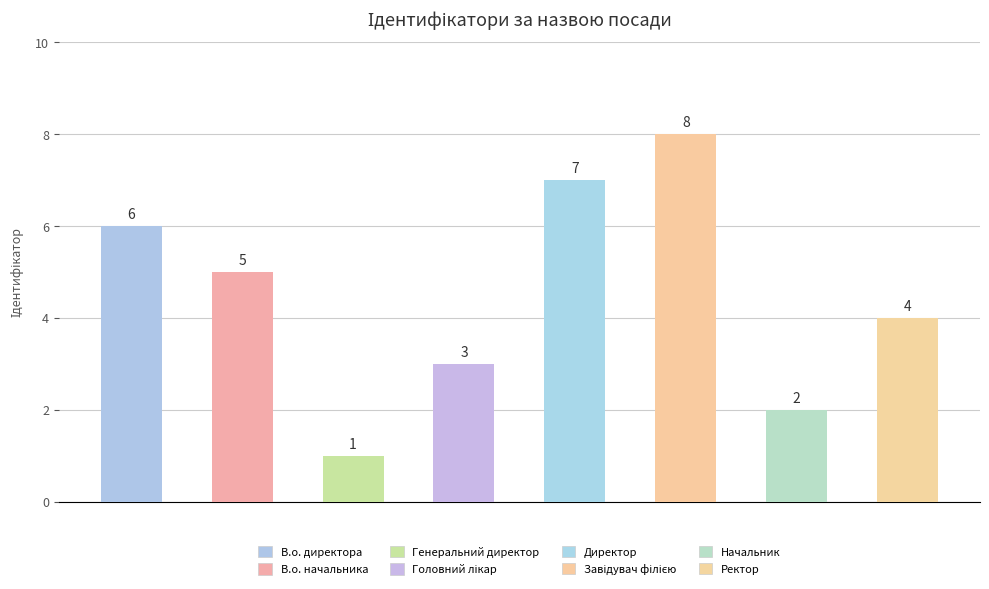

What is the minimum value shown in the chart?

1